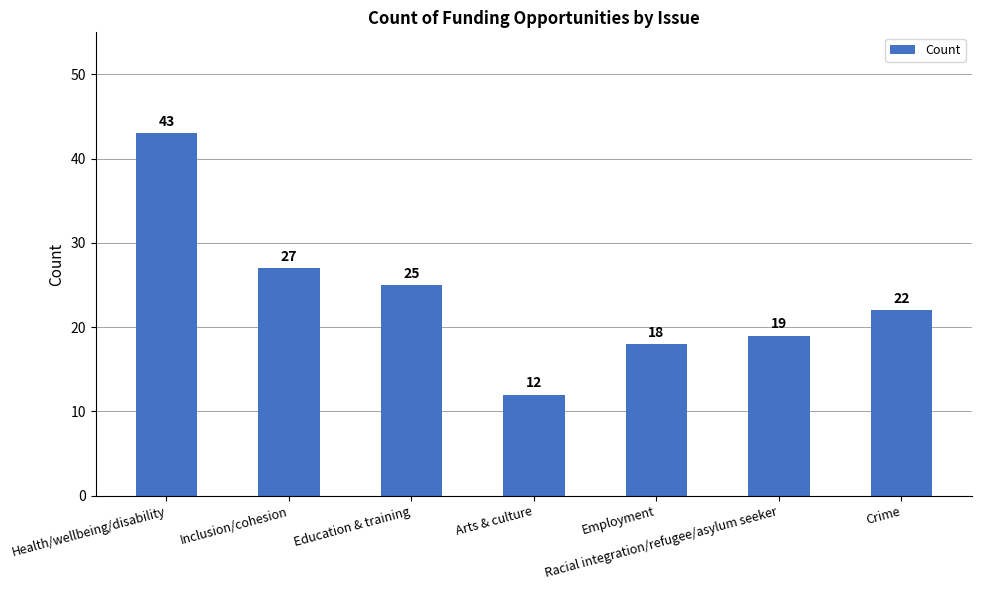

Reading left to right, list all the values displayed in this chart.

Health/wellbeing/disability=43	Inclusion/cohesion=27	Education & training=25	Arts & culture=12	Employment=18	Racial integration/refugee/asylum seeker=19	Crime=22